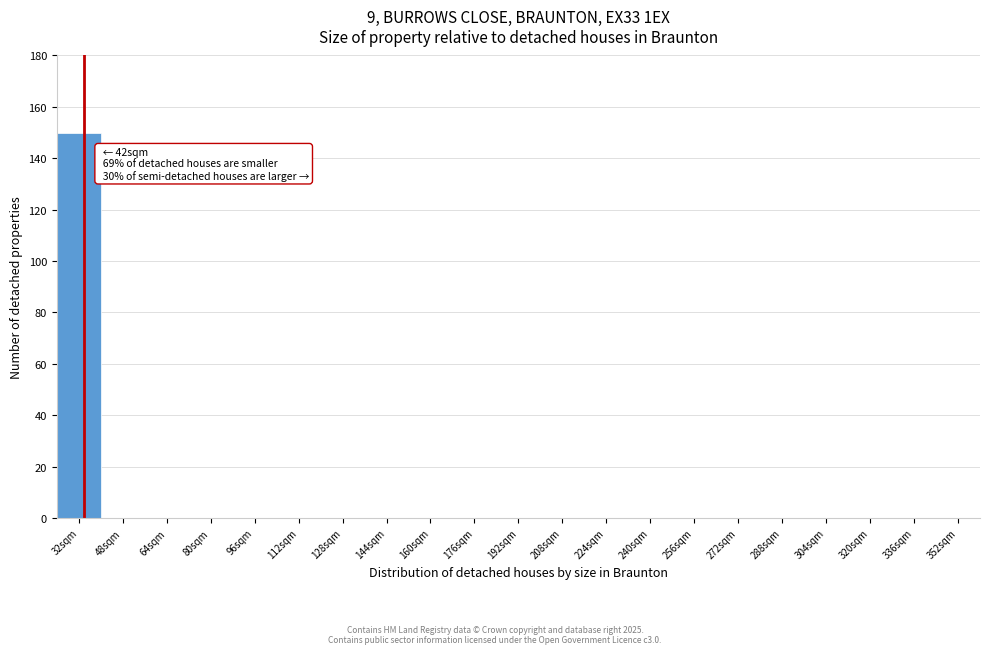

Reading left to right, transcribe all the data shown in this chart.

32sqm=150	48sqm=0	64sqm=0	80sqm=0	96sqm=0	112sqm=0	128sqm=0	144sqm=0	160sqm=0	176sqm=0	192sqm=0	208sqm=0	224sqm=0	240sqm=0	256sqm=0	272sqm=0	288sqm=0	304sqm=0	320sqm=0	336sqm=0	352sqm=0